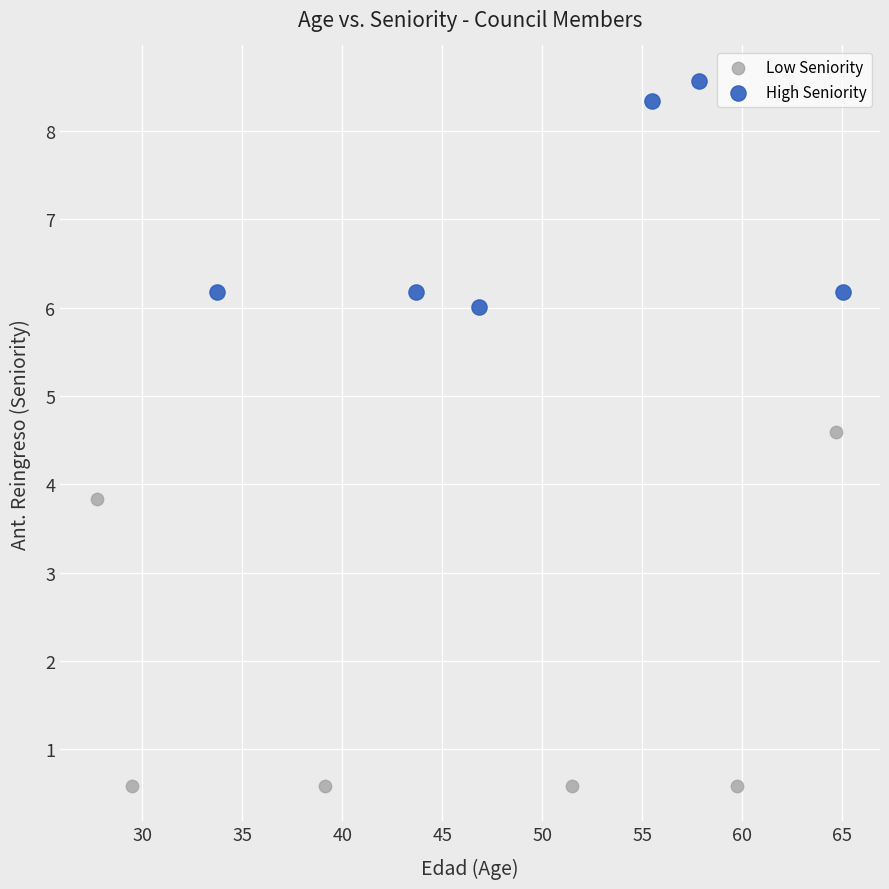

What are all the series names shown in the legend?

Low Seniority, High Seniority